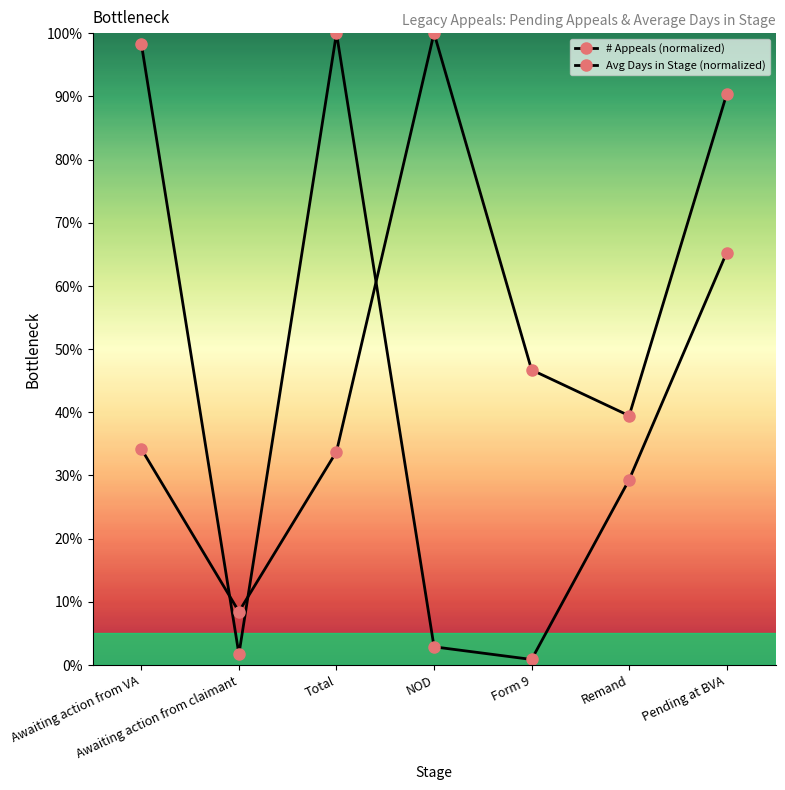

What is the label of the 6th point from the right?

Awaiting action from claimant